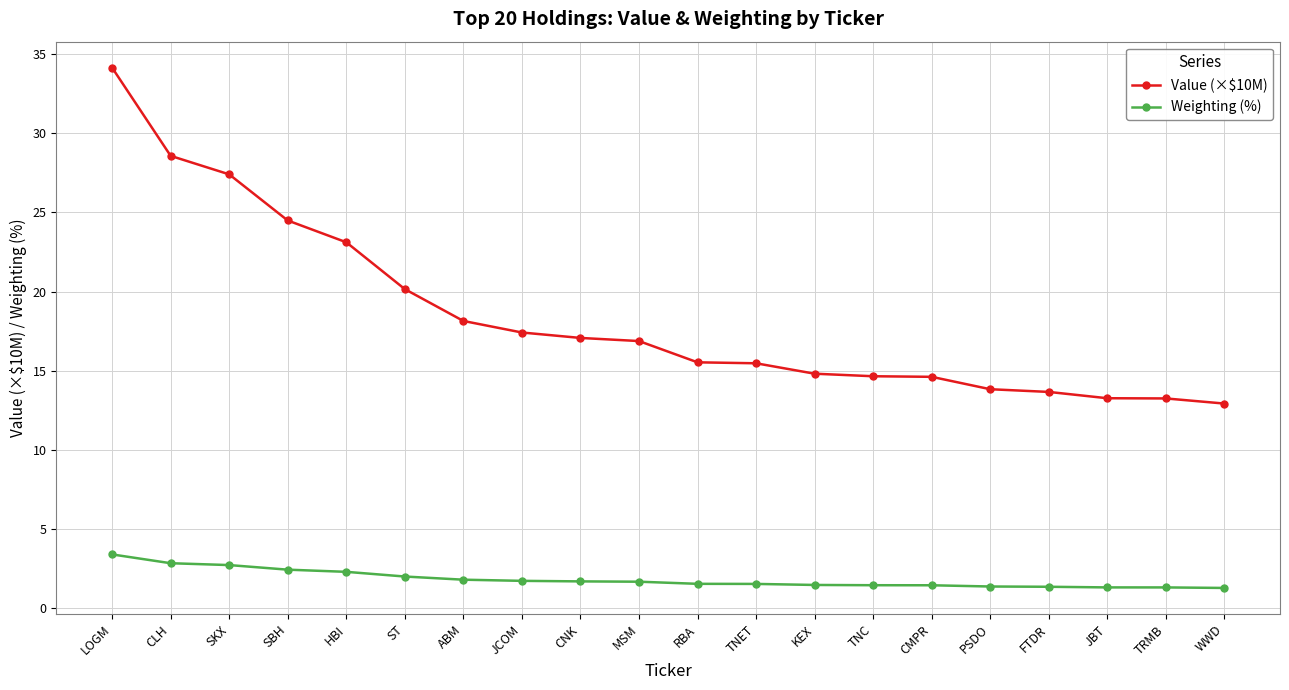

True or false: Value (×$10M) has a value of 20.8 at WWD.

False